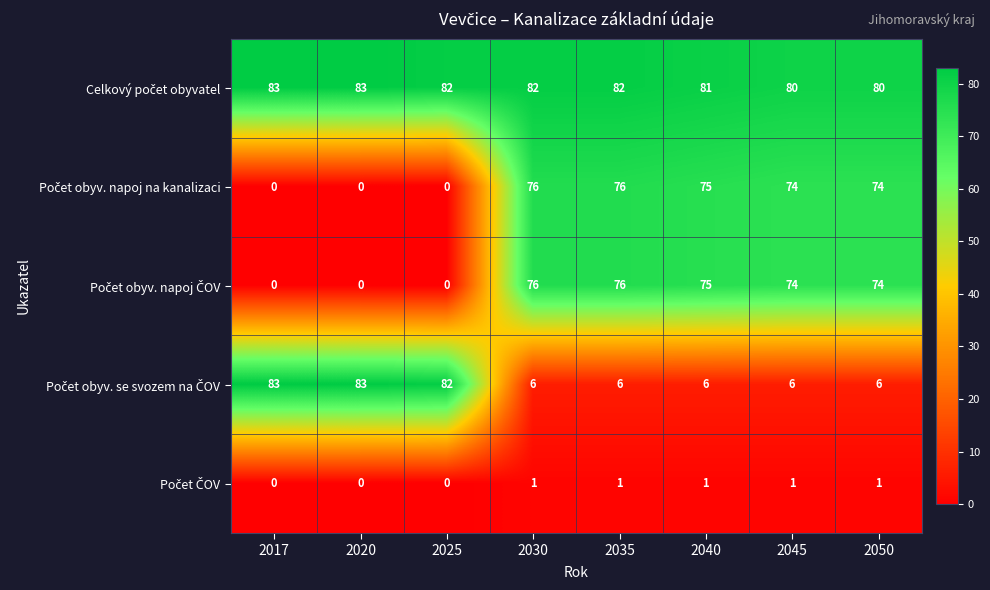

What is the total value across all series at 2017?

166